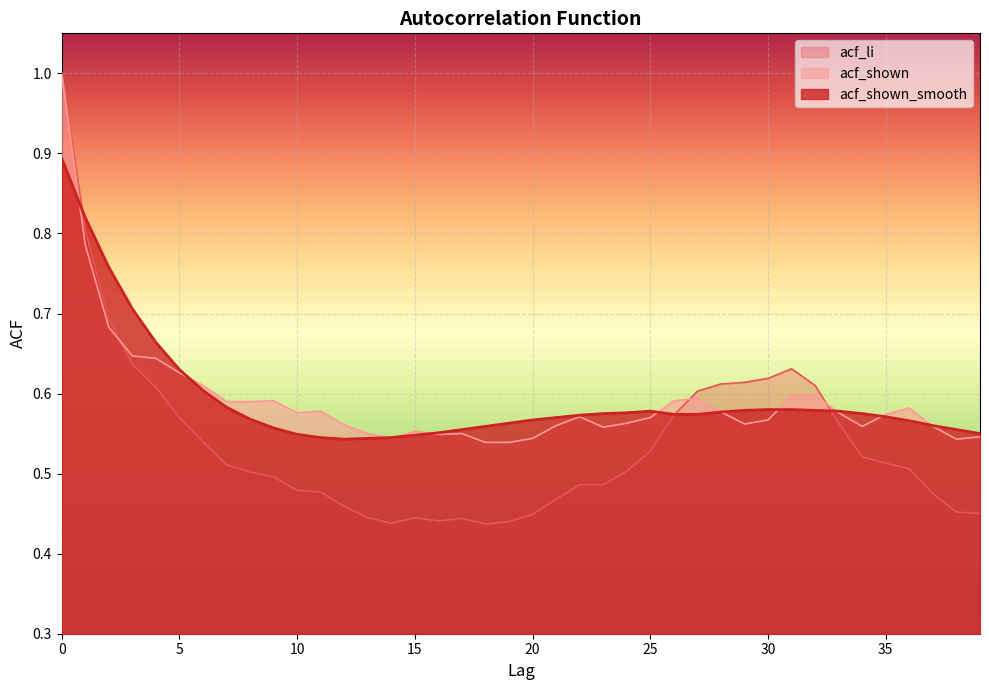

How many categories are shown in the chart?

40